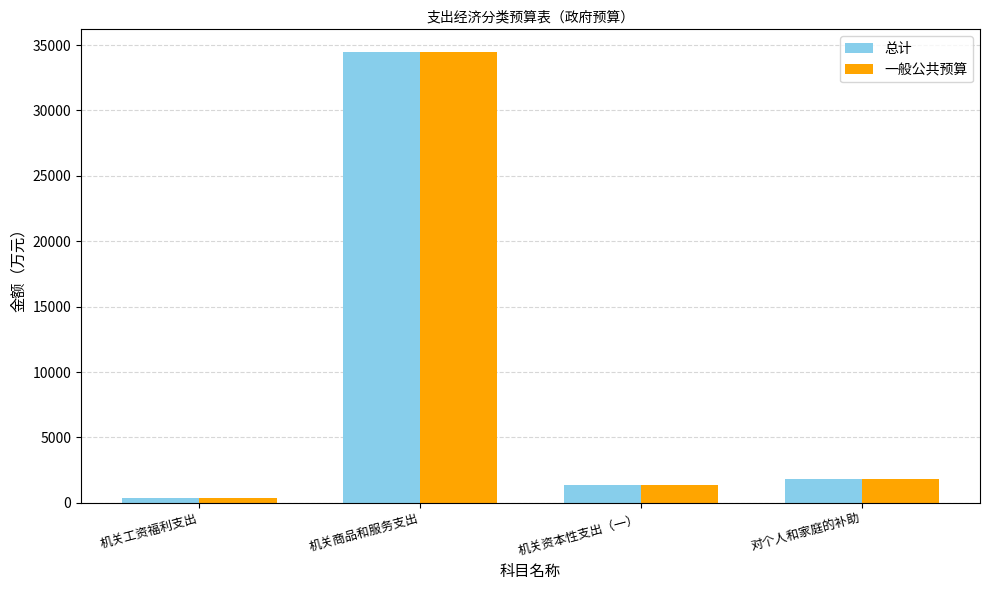

How many values in the 总计 series exceed 1826?

2